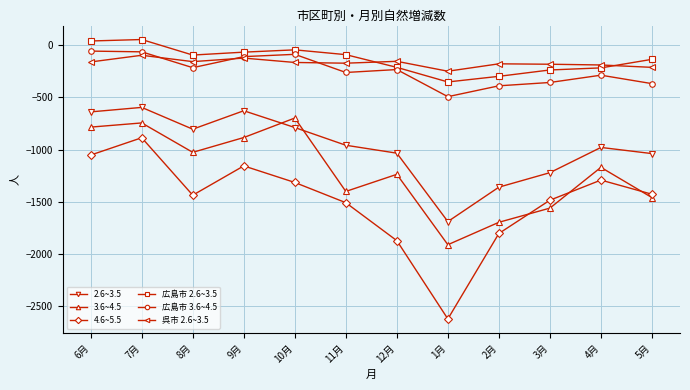

Where is the first local minimum for 2.6~3.5?

8月